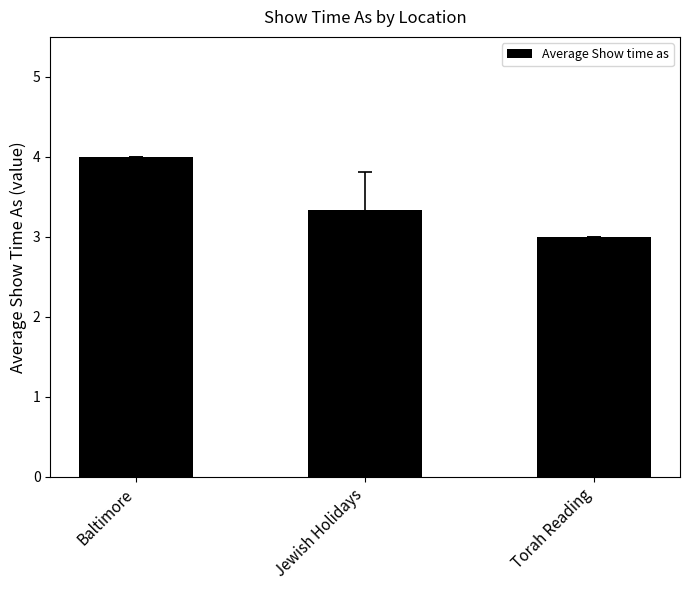

Does the chart contain any negative values?

No